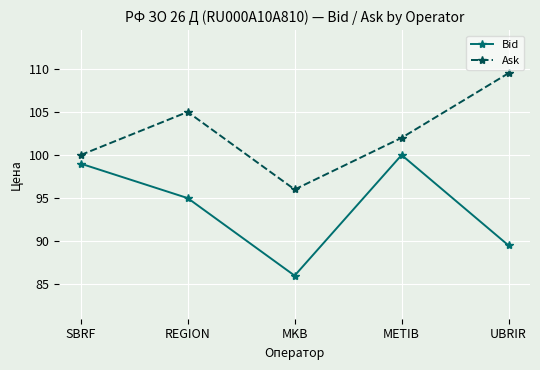

True or false: Bid and Ask cross at least once.

False